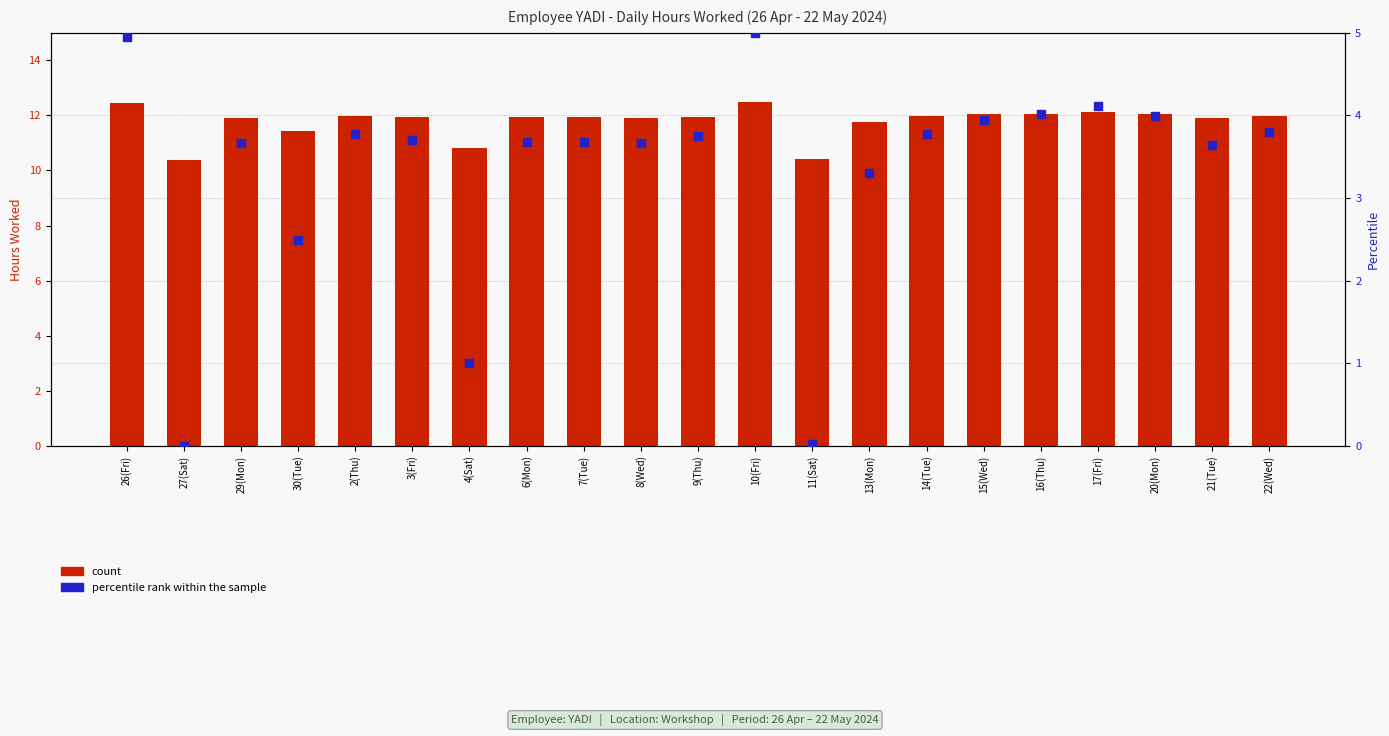

Which series reaches the maximum Y coordinate?

count